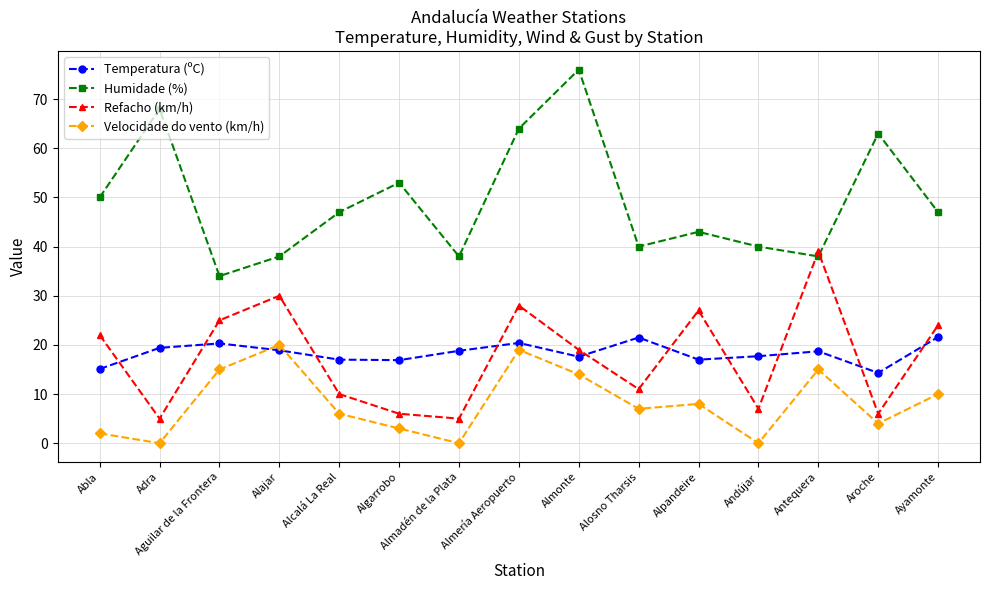

Does the chart display data point markers on the line(s)?

Yes